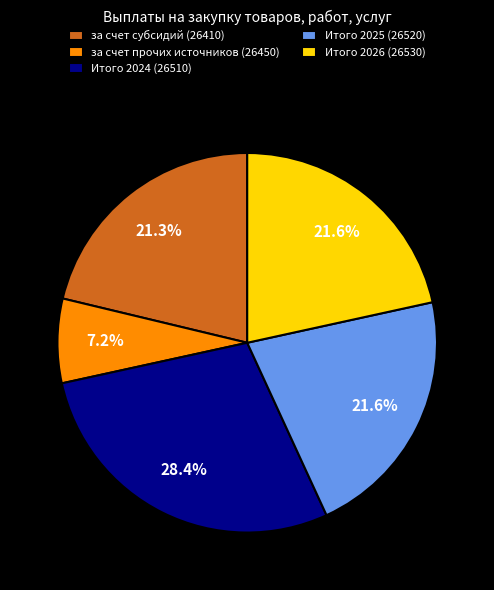

To the nearest percent, what percentage of the pie is Итого 2026 (26530)?

22%